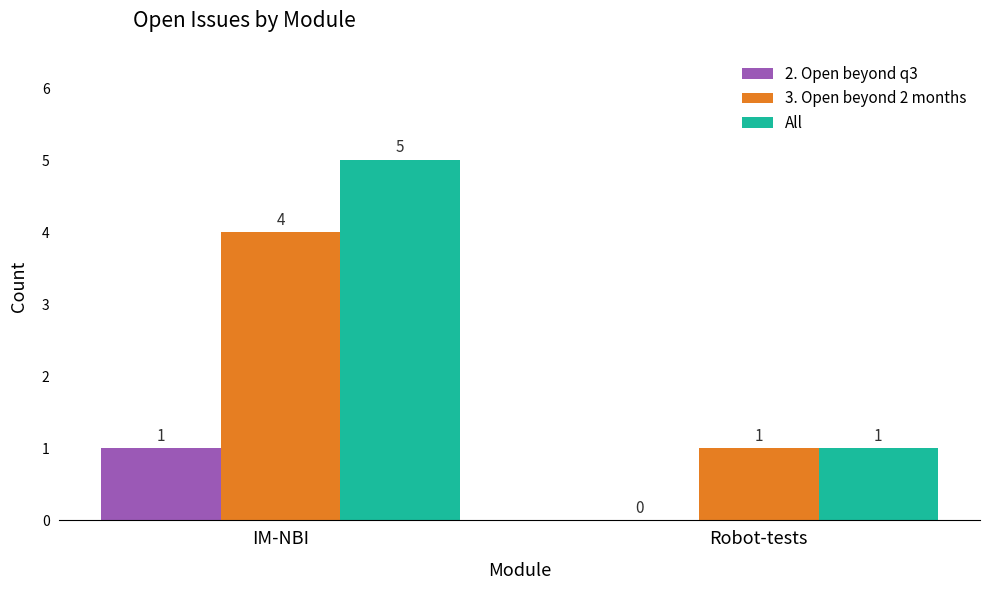

Reading right to left, transcribe all the data shown in this chart.

2. Open beyond q3: 0	1
3. Open beyond 2 months: 1	4
All: 1	5